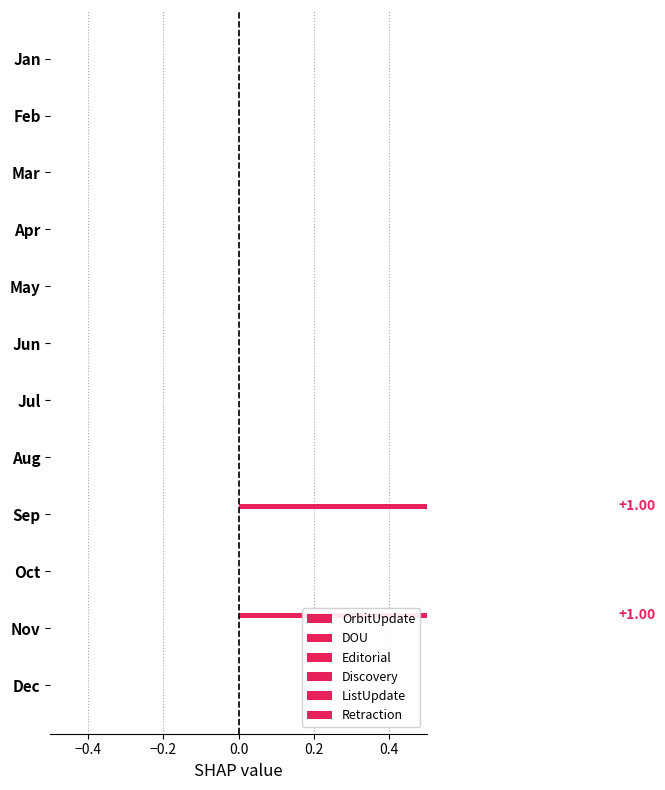

How many bars are there in total?

72